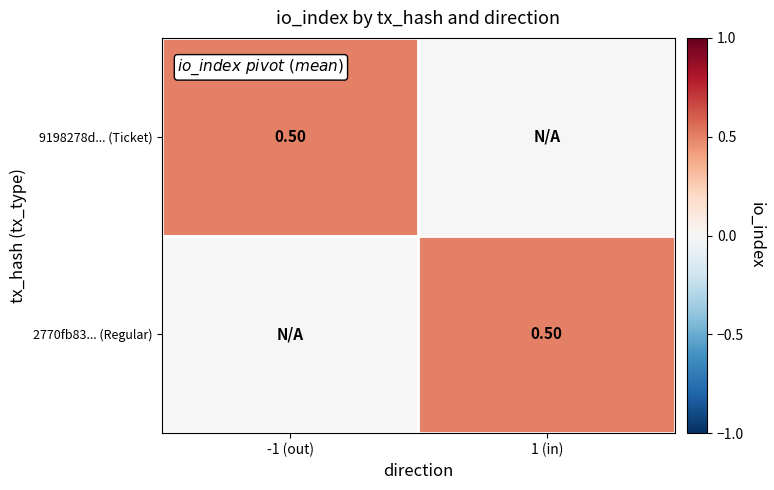

How many values in 9198278d... (Ticket) are above zero?

1